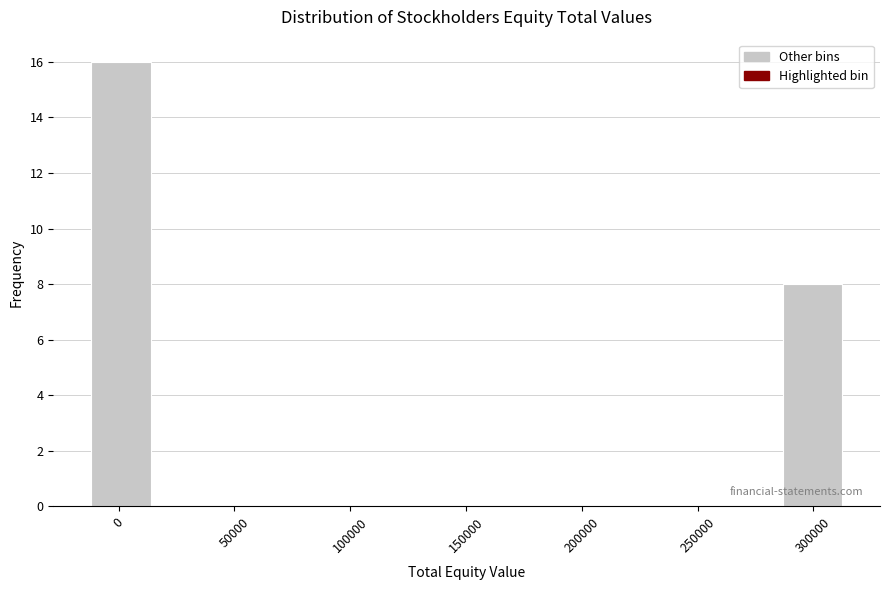

Reading left to right, list every bar in this chart as the range it spans on the x-axis followed by its height. Neither the bar edges nor the heights are printed on the chart, so give them approximately, as read against the axes.

-10000 to 15000: 16
15000 to 40000: 0
40000 to 70000: 0
70000 to 95000: 0
95000 to 125000: 0
125000 to 150000: 0
150000 to 180000: 0
180000 to 205000: 0
205000 to 230000: 0
230000 to 260000: 0
260000 to 285000: 0
285000 to 315000: 8